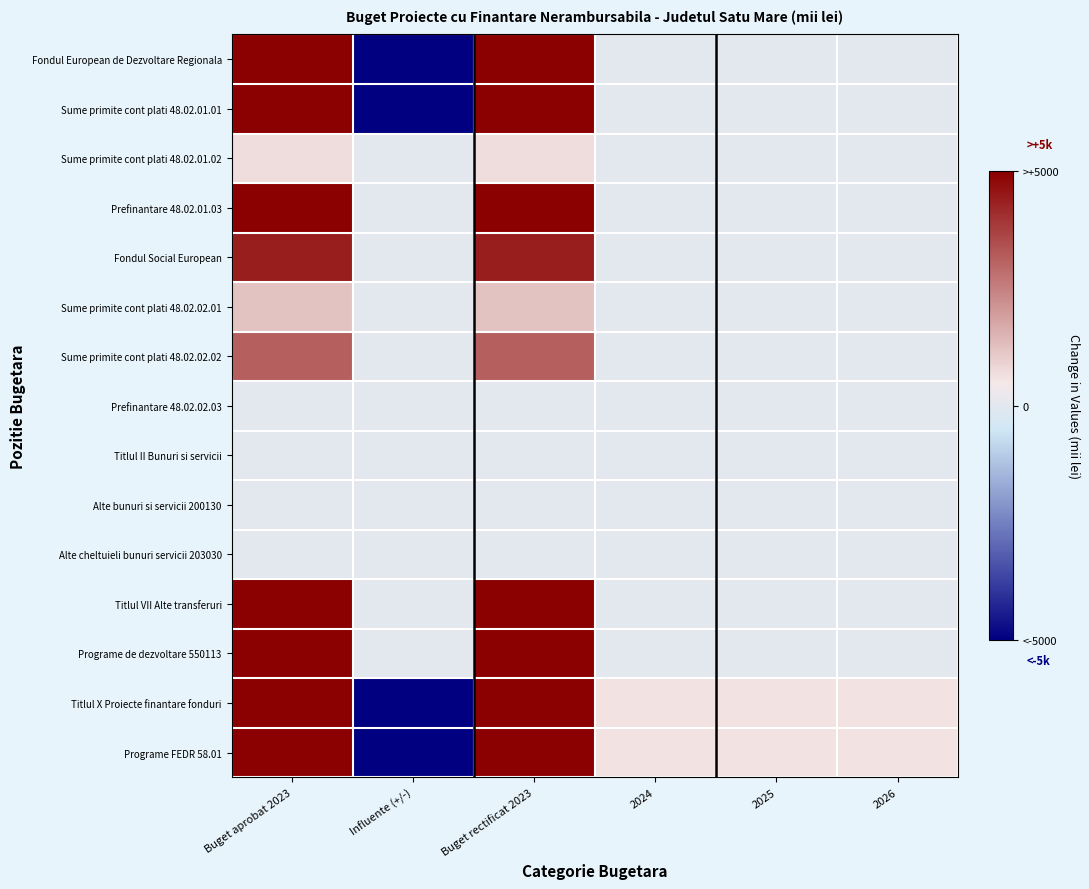

At how many categories does at least one series exceed 0?

5